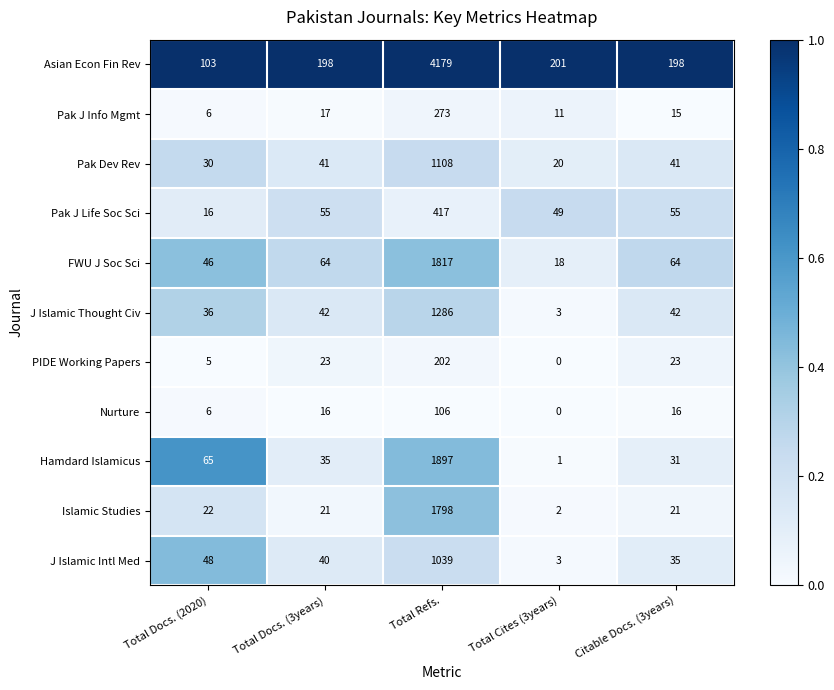

What is the difference between the FWU J Soc Sci values at Total Cites (3years) and Citable Docs. (3years)?

46